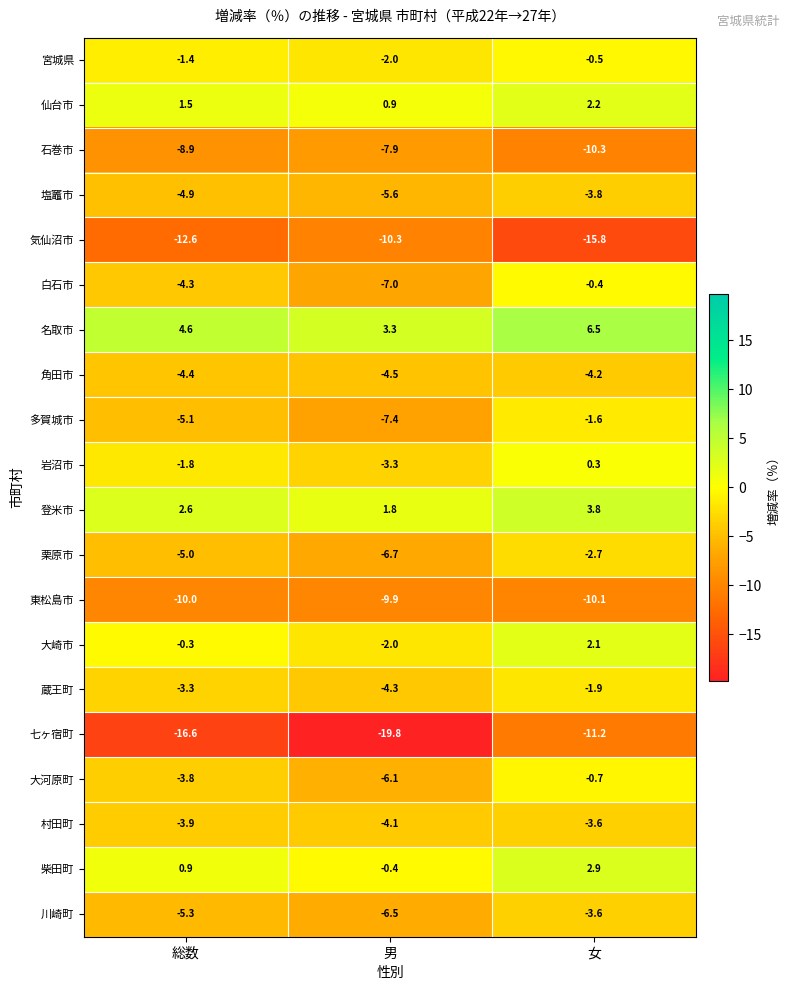

Where does the 七ヶ宿町 series first go above -16?

女